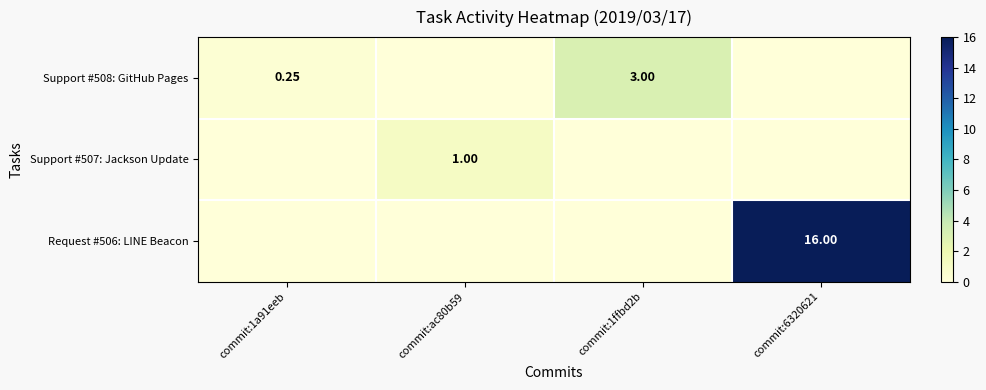

Which series changed the most between commit:ac80b59 and commit:6320621?

Request #506: LINE Beacon